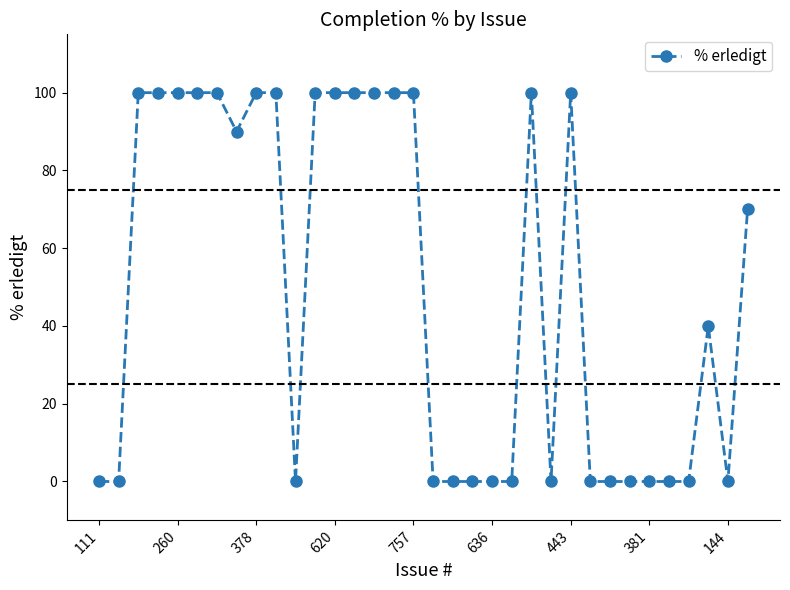

True or false: there are more than 0 points higher than both neighbors.

True